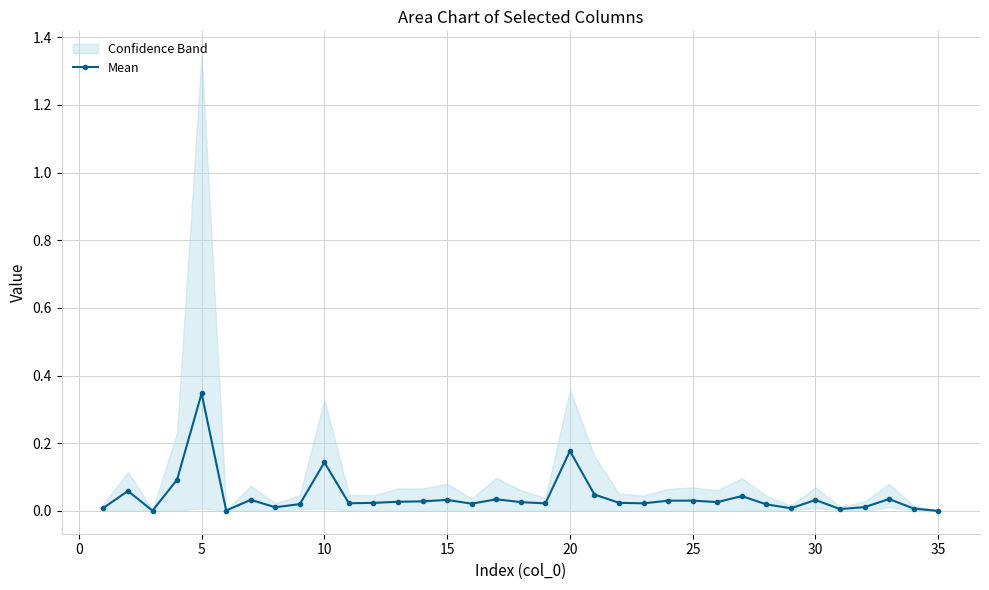

Is this an area chart (filled region under the line)?

No